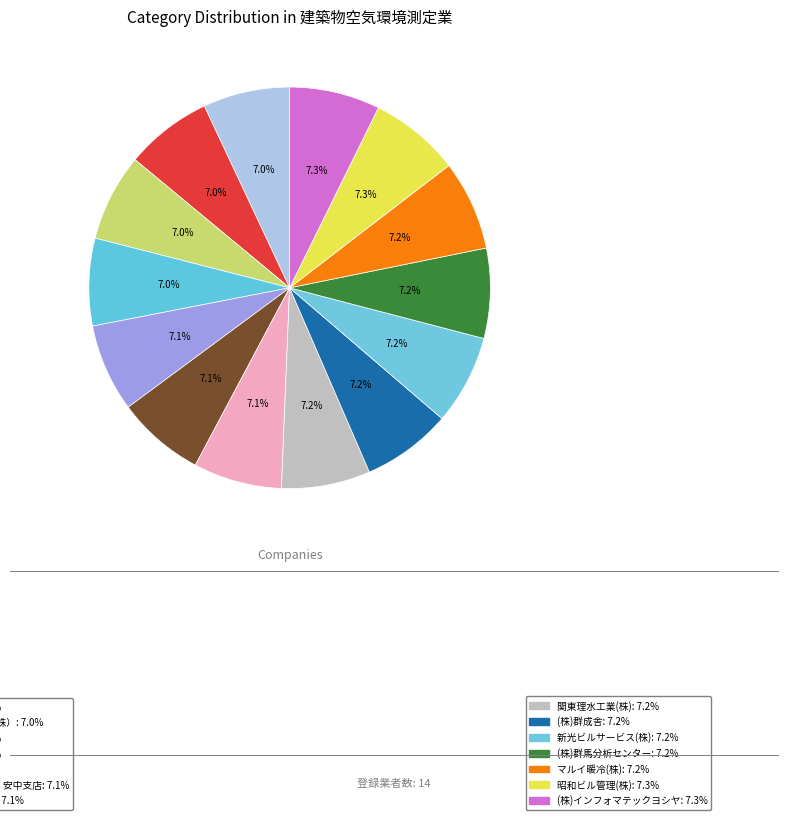

Which slice is the largest?

(株)インフォマテックヨシヤ